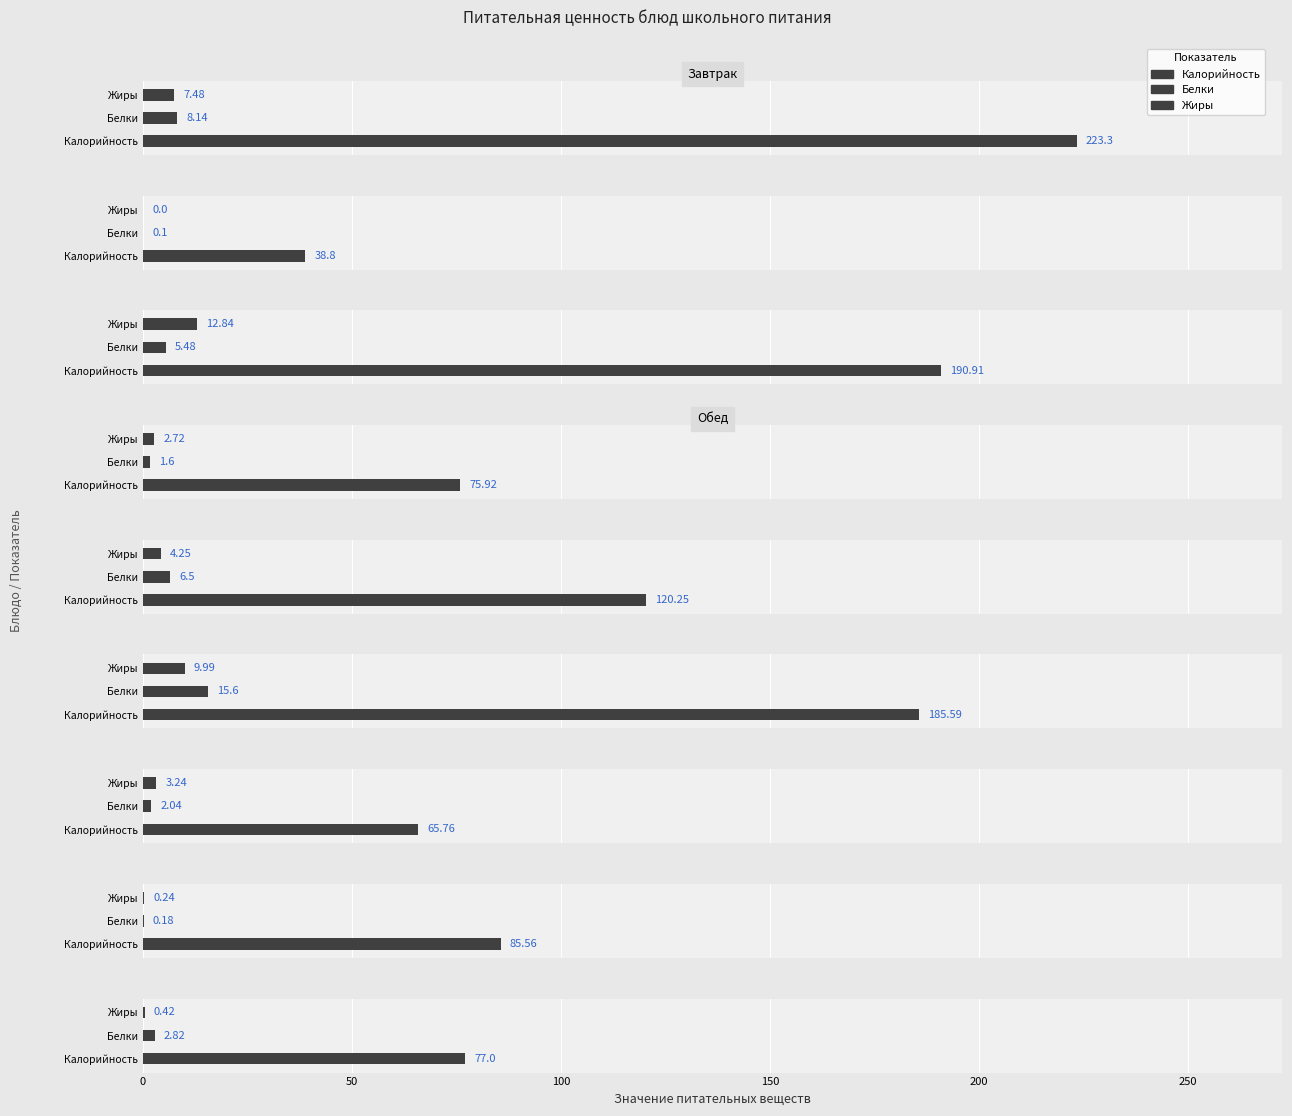

At how many categories does at least one series exceed 64?

8